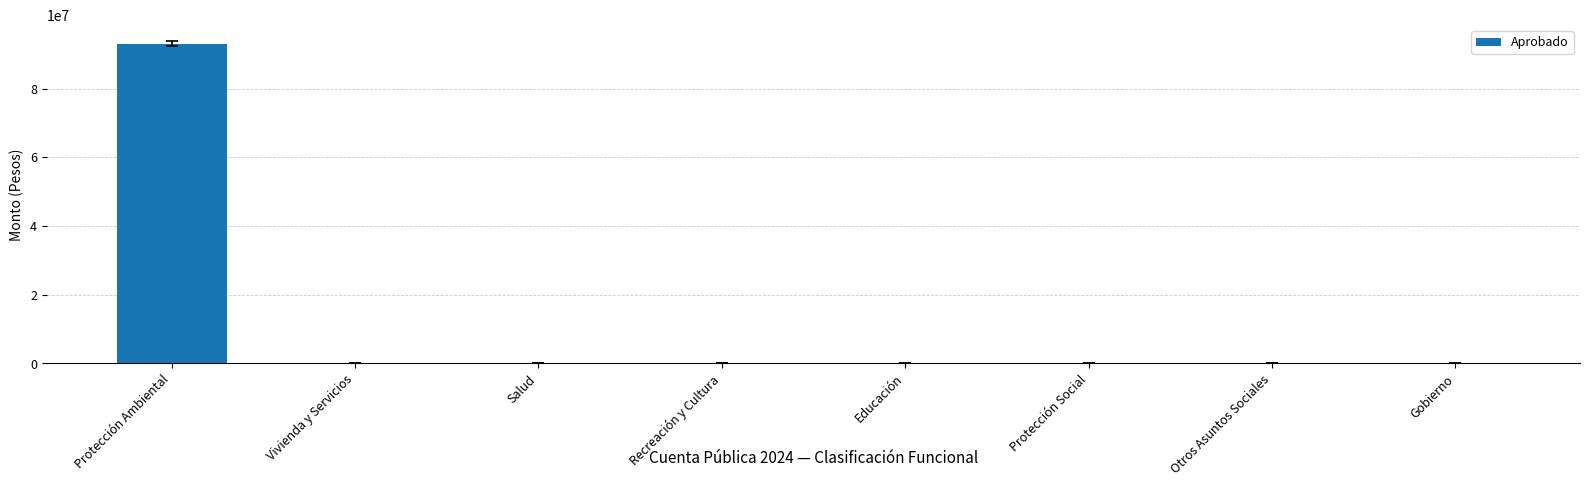

The chart shows a value of 62716475 at Protección Ambiental. True or false?

False